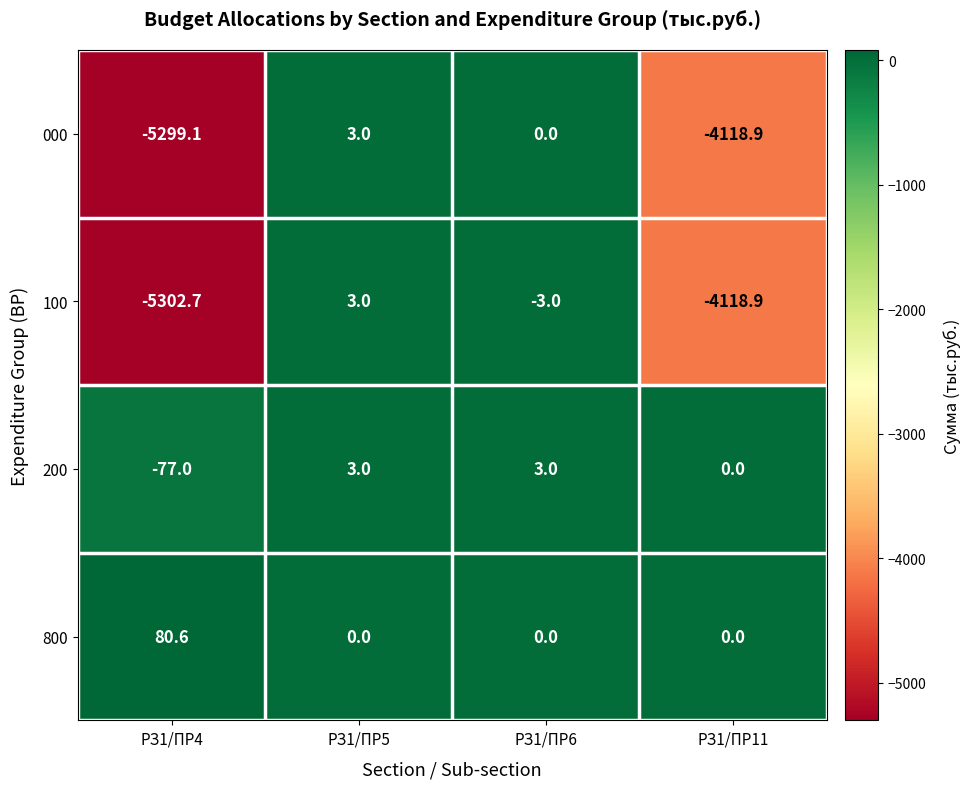

What is the difference between the 100 values at РЗ1/ПР6 and РЗ1/ПР5?

6.0